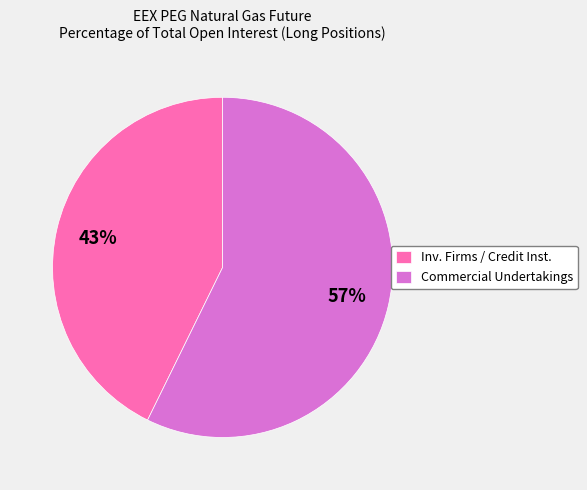

Combined, do Inv. Firms / Credit Inst. and Commercial Undertakings account for over 50%?

Yes